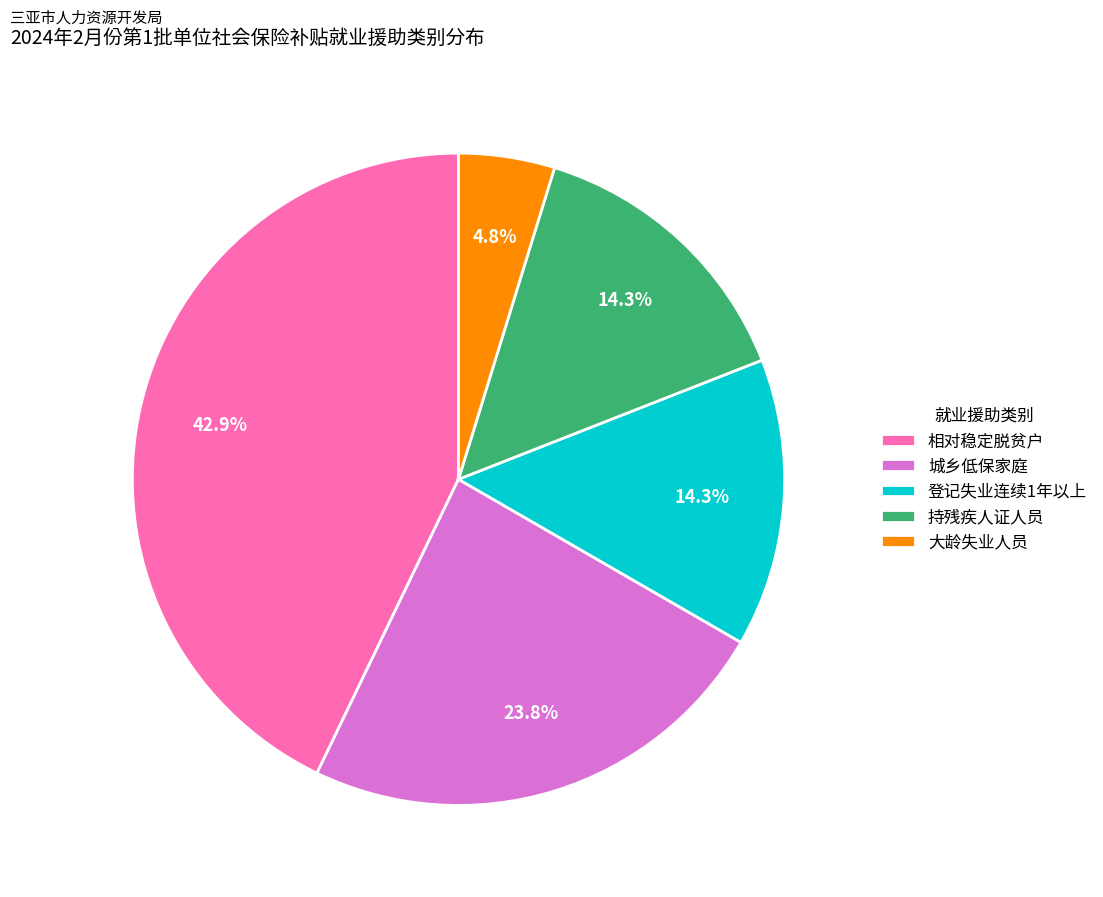

Count the number of slices in the pie.

5